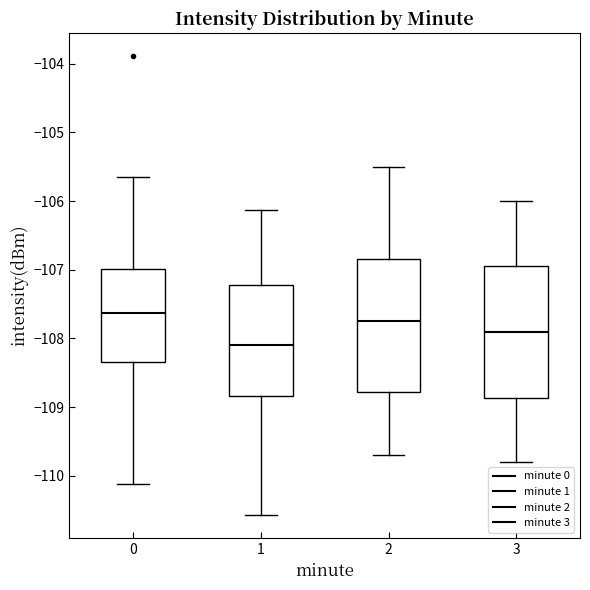

Reading left to right, transcribe this box plot: for each box, give where its median line is, the range the box spans, and where its two whiskers end, as read against the y-axis. The values are not printed on the chart, so give them approximately, as read against the axis.

0: median -107.6, box -108.3 to -107.0, whiskers -110.1 to -105.6
1: median -108.1, box -108.8 to -107.2, whiskers -110.6 to -106.1
2: median -107.7, box -108.8 to -106.8, whiskers -109.7 to -105.5
3: median -107.9, box -108.9 to -106.9, whiskers -109.8 to -106.0